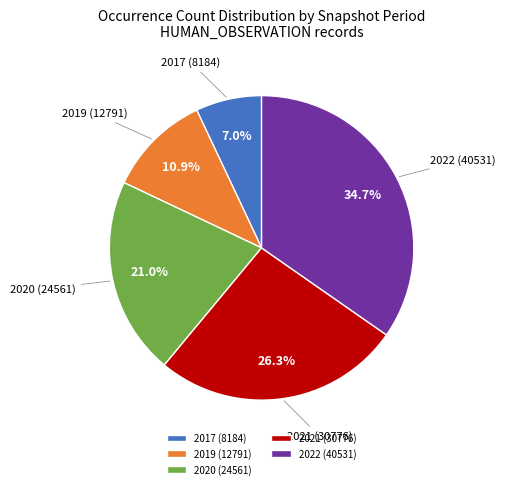

What portion of the pie excludes 2019 (12791)?

89.1%